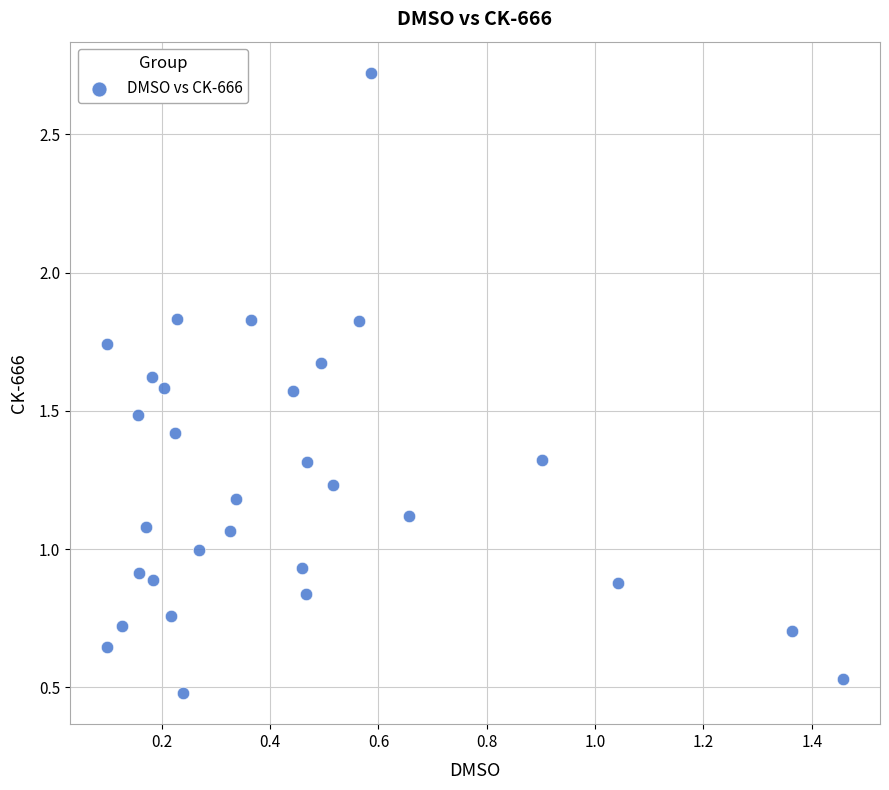

What is the range of Y values (max minus min)?

2.2